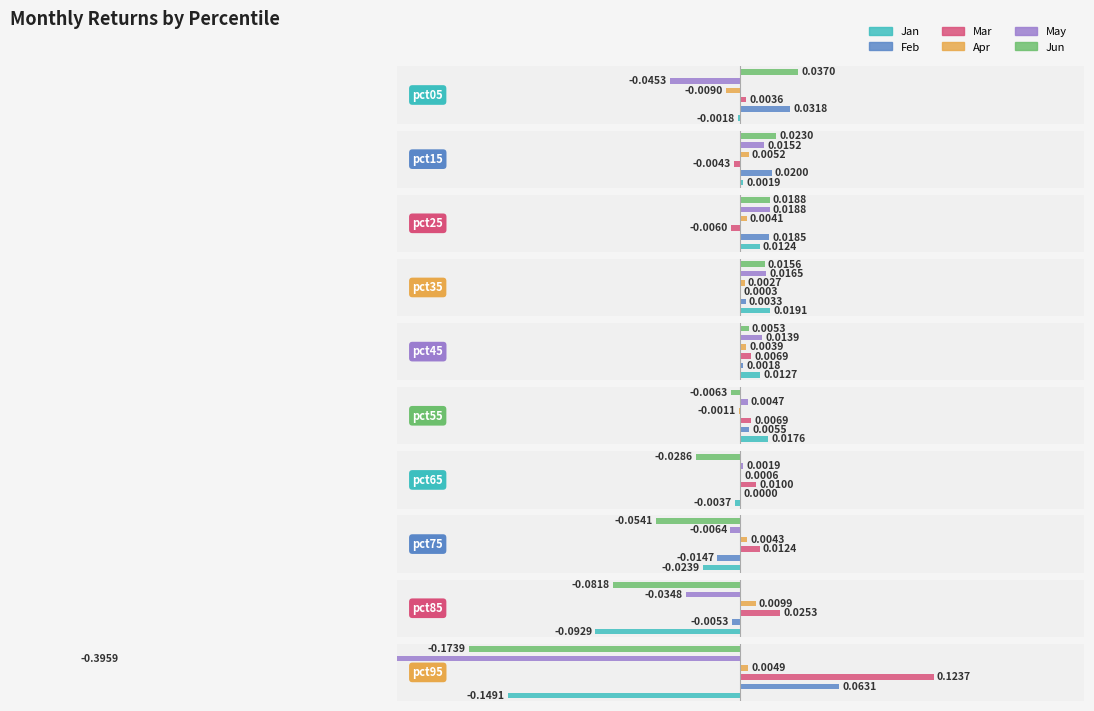

Which series has the widest spread of values?

May